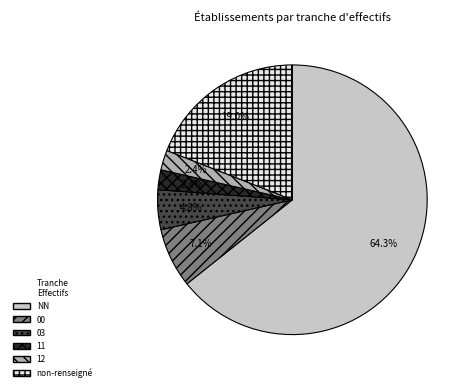

Between NN and 12, which is larger?

NN